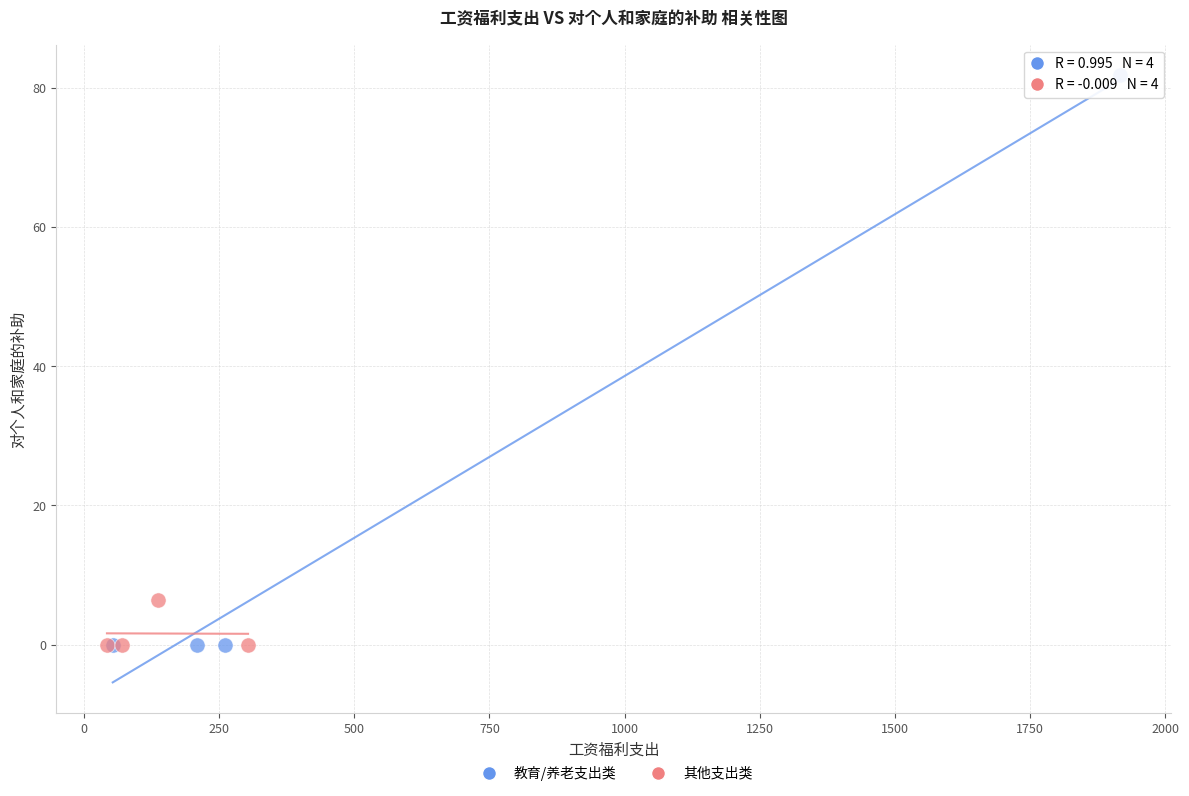

Which series reaches the maximum Y coordinate?

教育/养老支出类